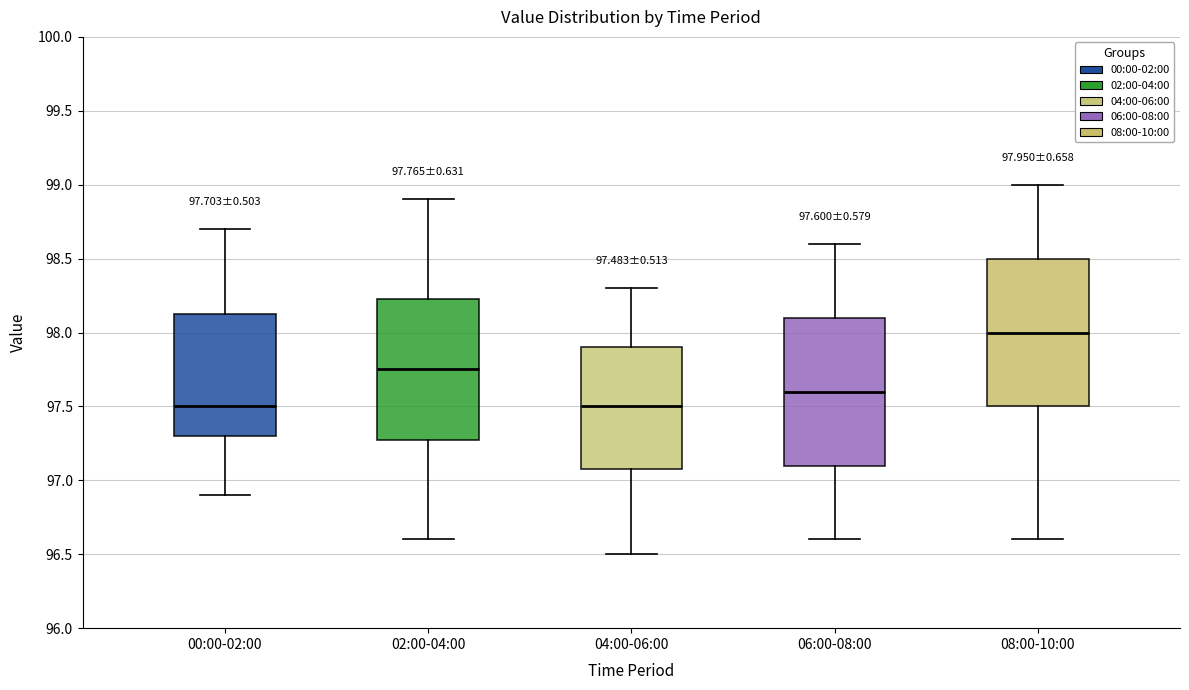

Which box's median line is the highest?

08:00-10:00